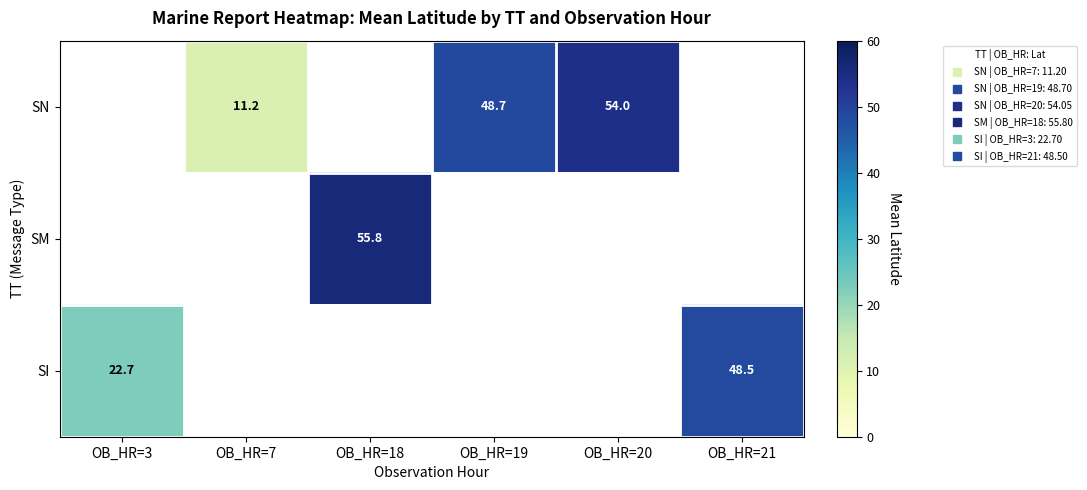

How many positive values does the SN series have?

3